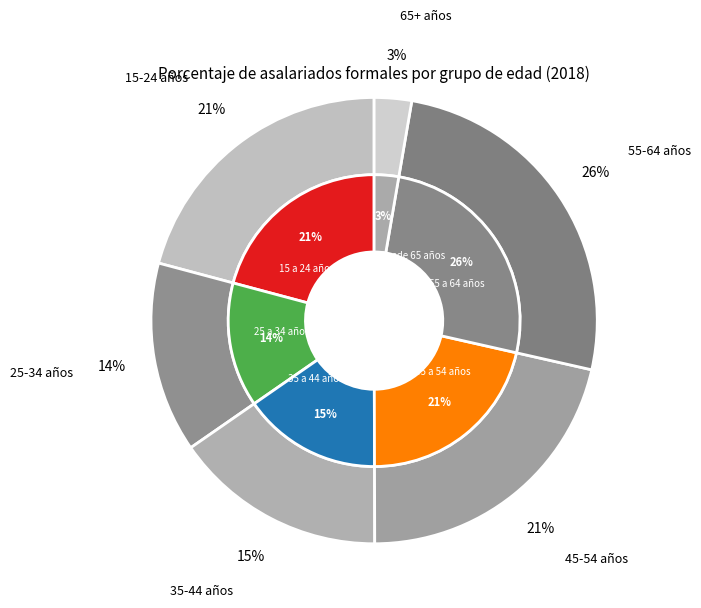

What is the largest slice in the pie chart?

55 a 64 años